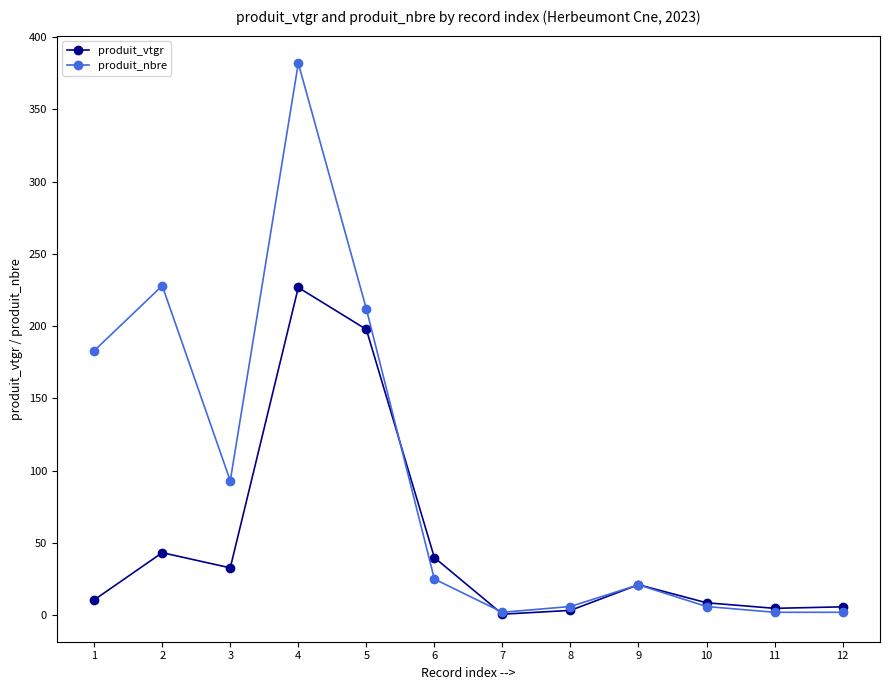

At which category is the sum across all series the highest?

4